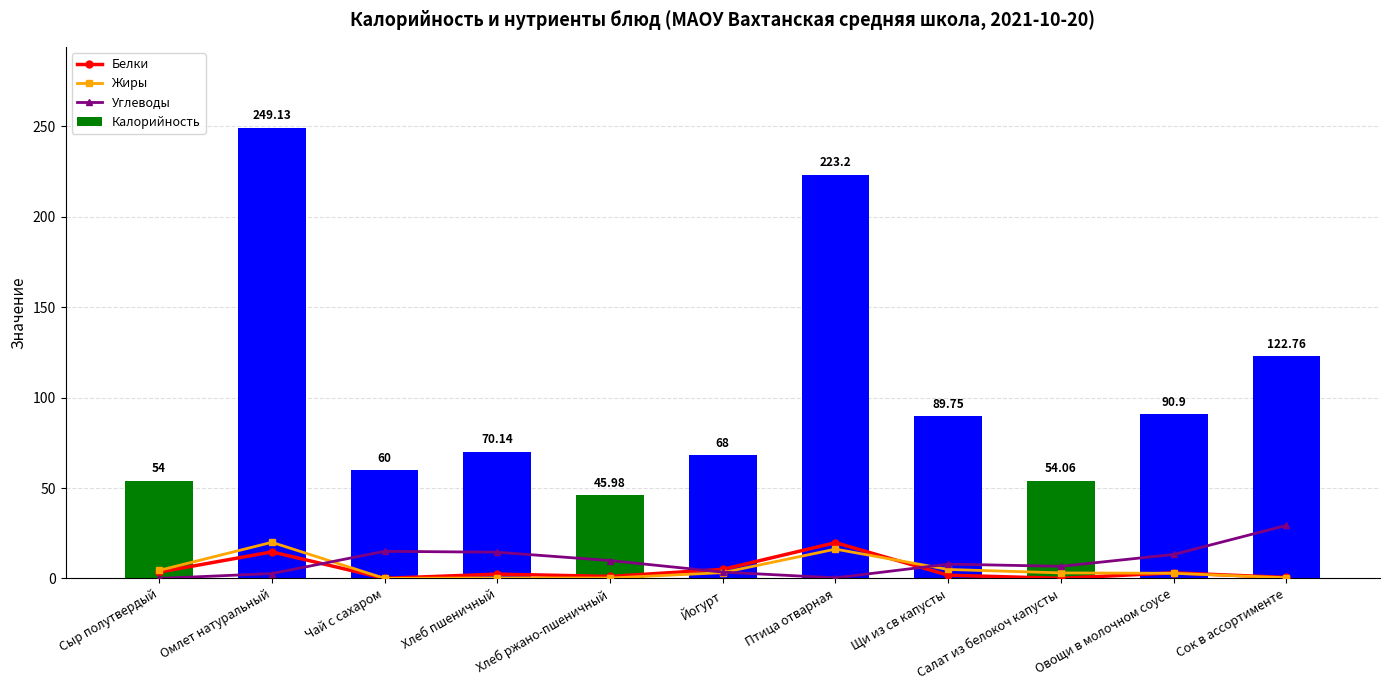

What position from the left is Йогурт?

6